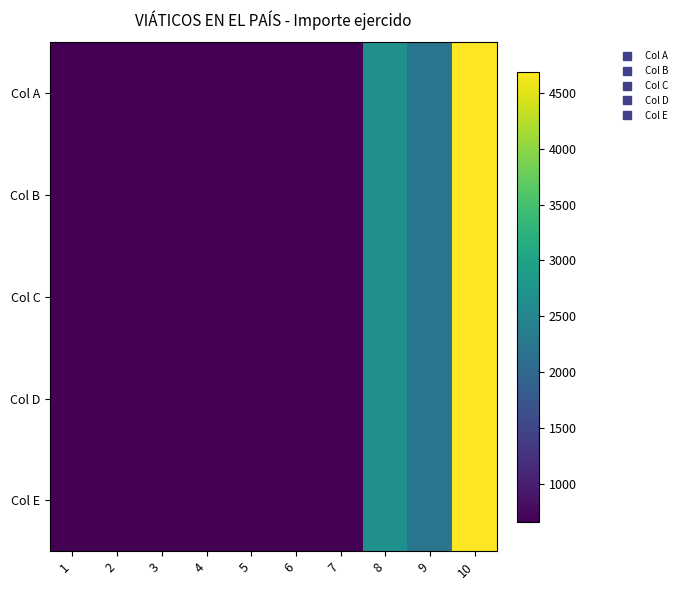

Which series has the largest range (max minus min)?

Col A